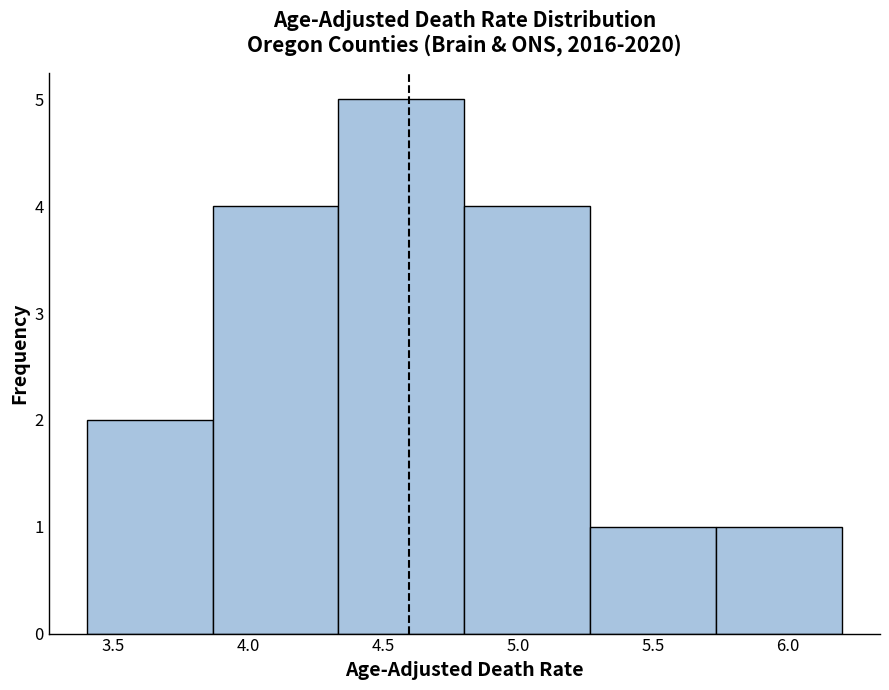

Reading left to right, list every bar in this chart as the range it spans on the x-axis followed by its height. Neither the bar edges nor the heights are printed on the chart, so give them approximately, as read against the axes.

3.40 to 3.85: 2
3.85 to 4.35: 4
4.35 to 4.80: 5
4.80 to 5.25: 4
5.25 to 5.75: 1
5.75 to 6.20: 1